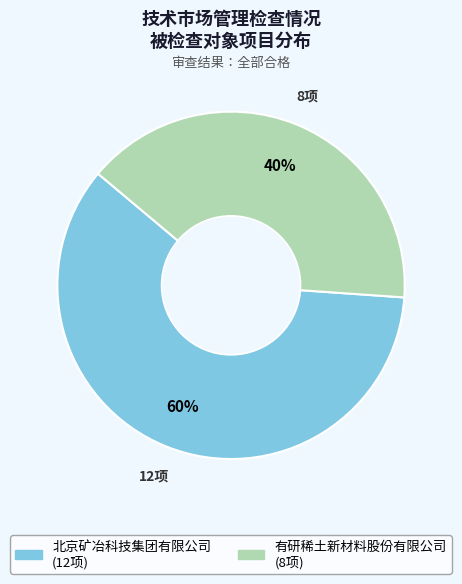

To the nearest percent, what is the difference between the 北京矿冶科技集团有限公司 and 有研稀土新材料股份有限公司 slice percentages?

20%